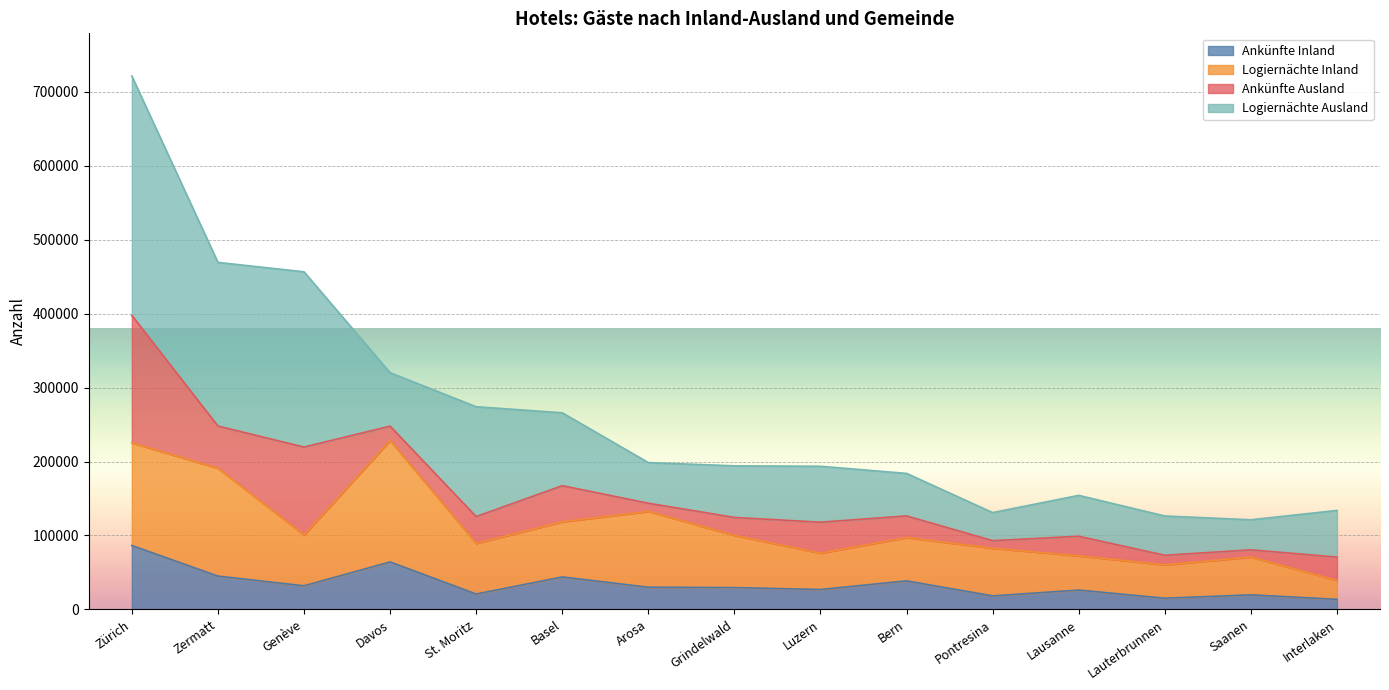

How many lines are shown in the chart?

4